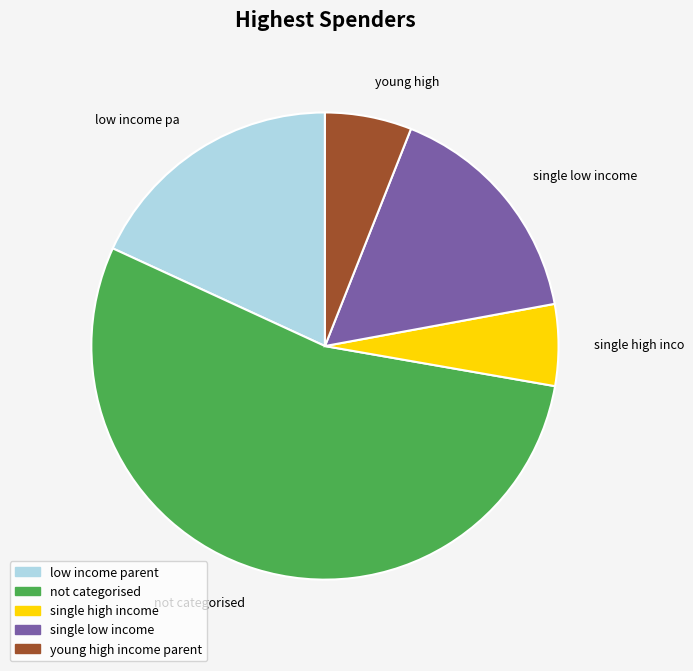

Does any single category account for the majority?

Yes